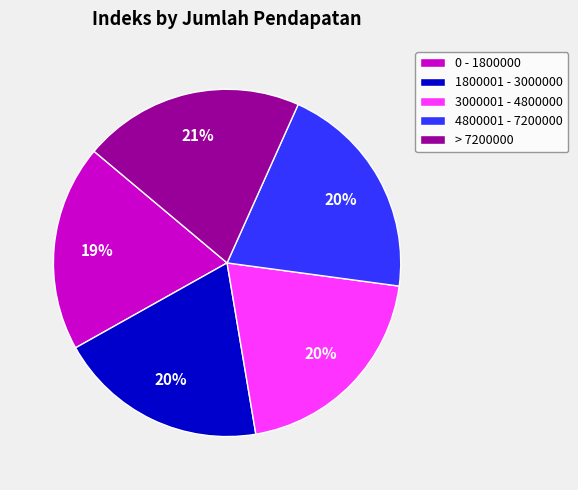

Combined, do > 7200000 and 0 - 1800000 account for over 50%?

No